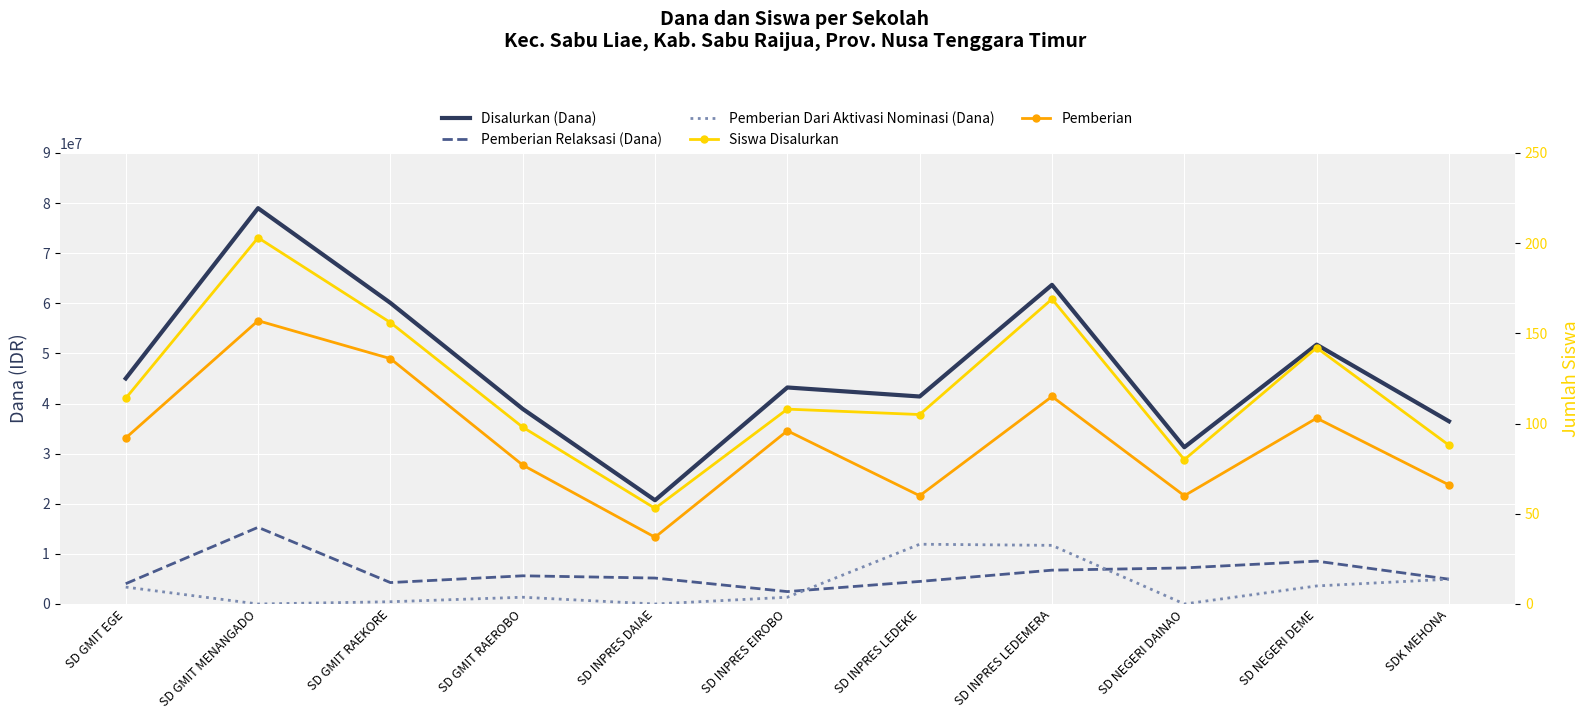

How many distinct data groups are displayed?

5